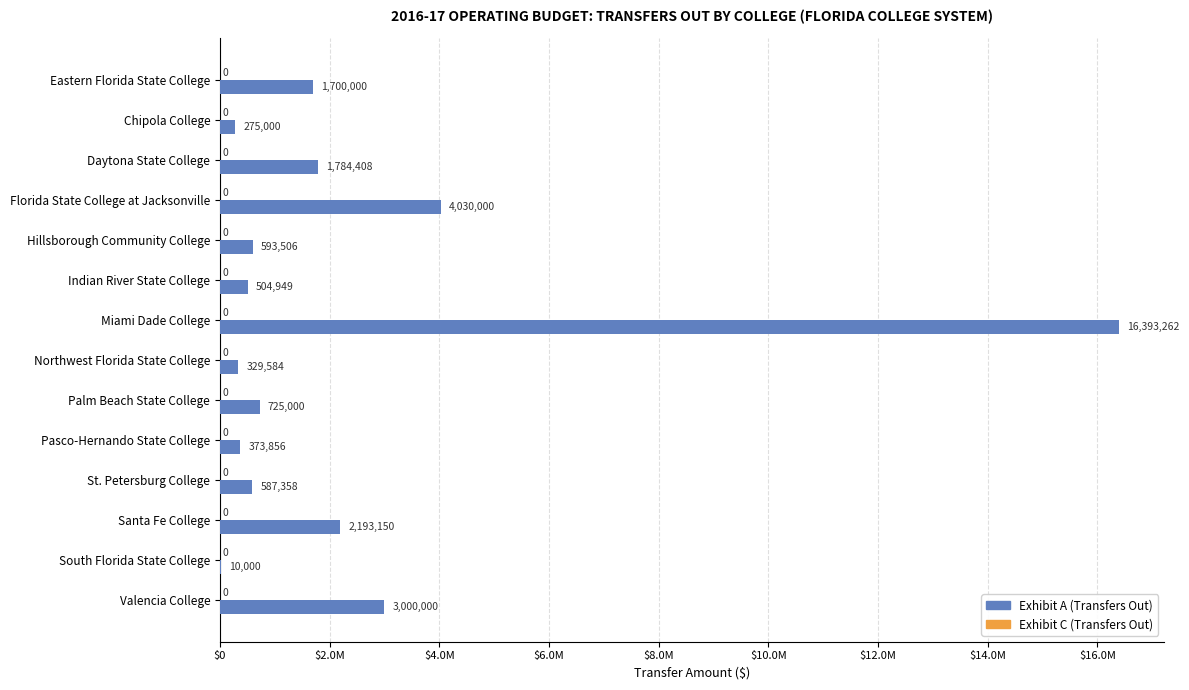

Are the bars horizontal?

Yes